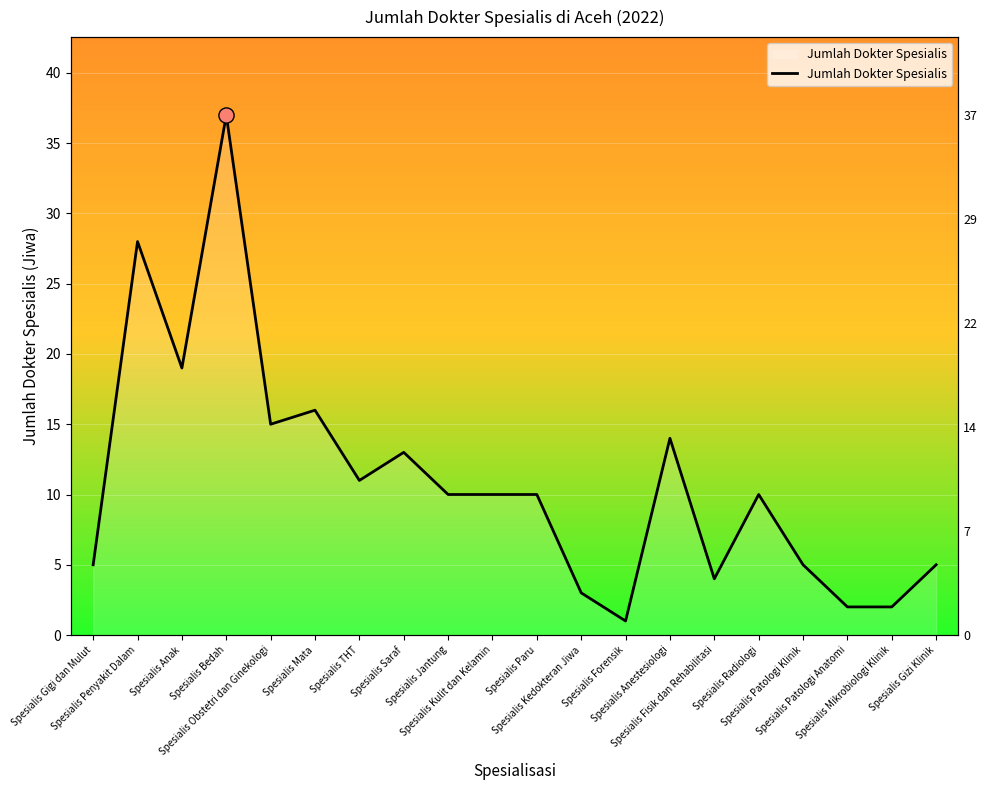

Which has a higher value, Spesialis Patologi Anatomi or Spesialis Mikrobiologi Klinik?

Spesialis Patologi Anatomi